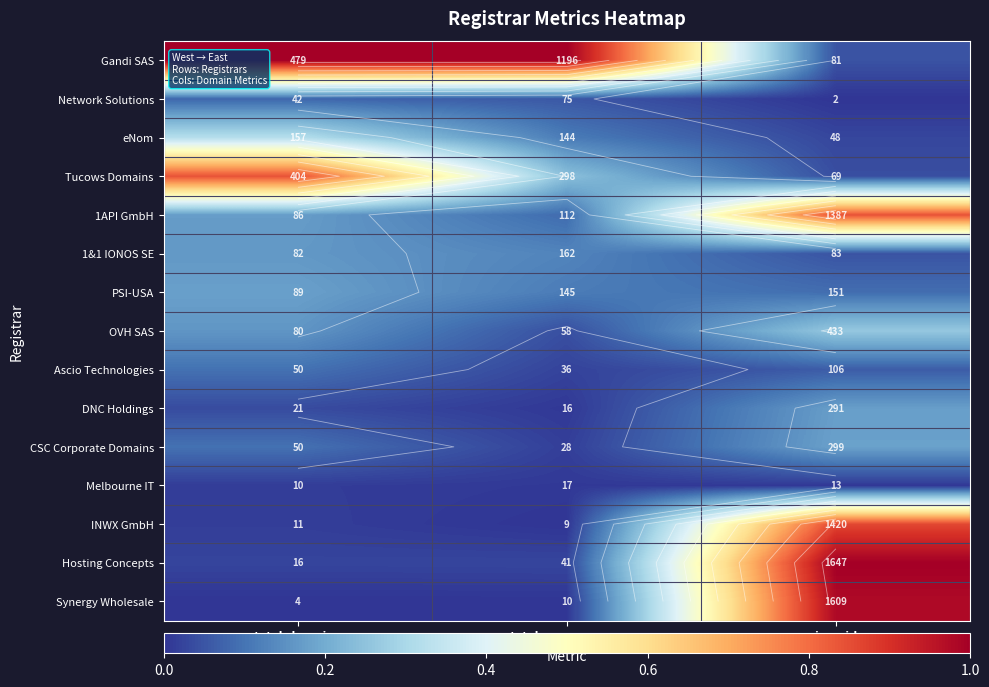

What is the total value across all series at total-domains?

3.2